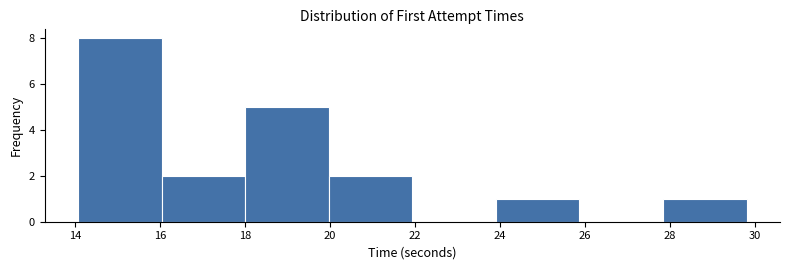

How tall is the bar that spans 20.0 to 22.0 on the x-axis? Neither the bar edges nor the heights are printed on the chart, so give them approximately, as read against the axes.

2